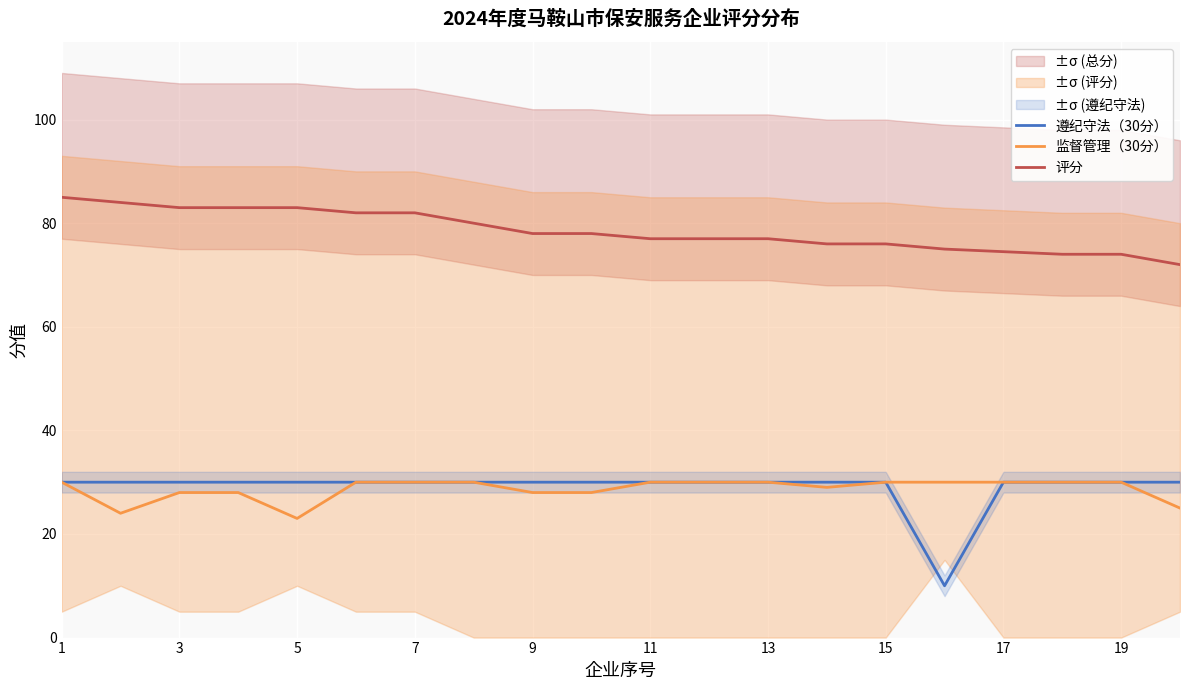

What is the sum of all 评分 values?

1570.5